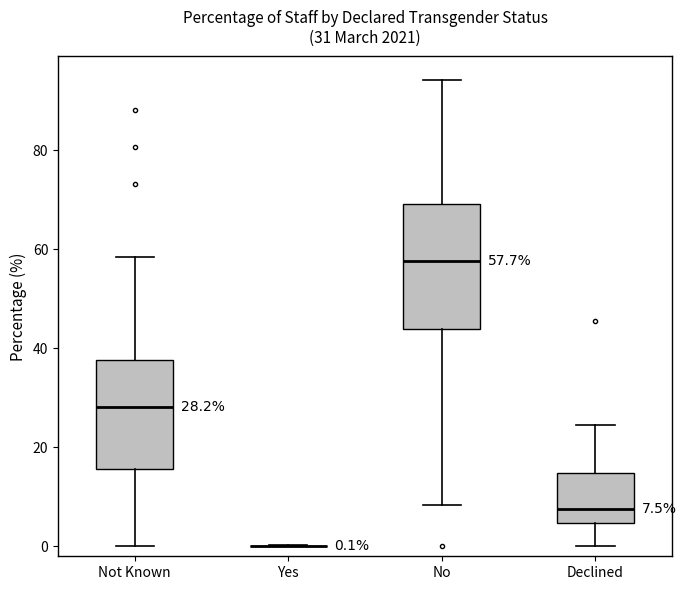

Comparing the boxes themselves (not the whiskers), which one is the tallest?

No